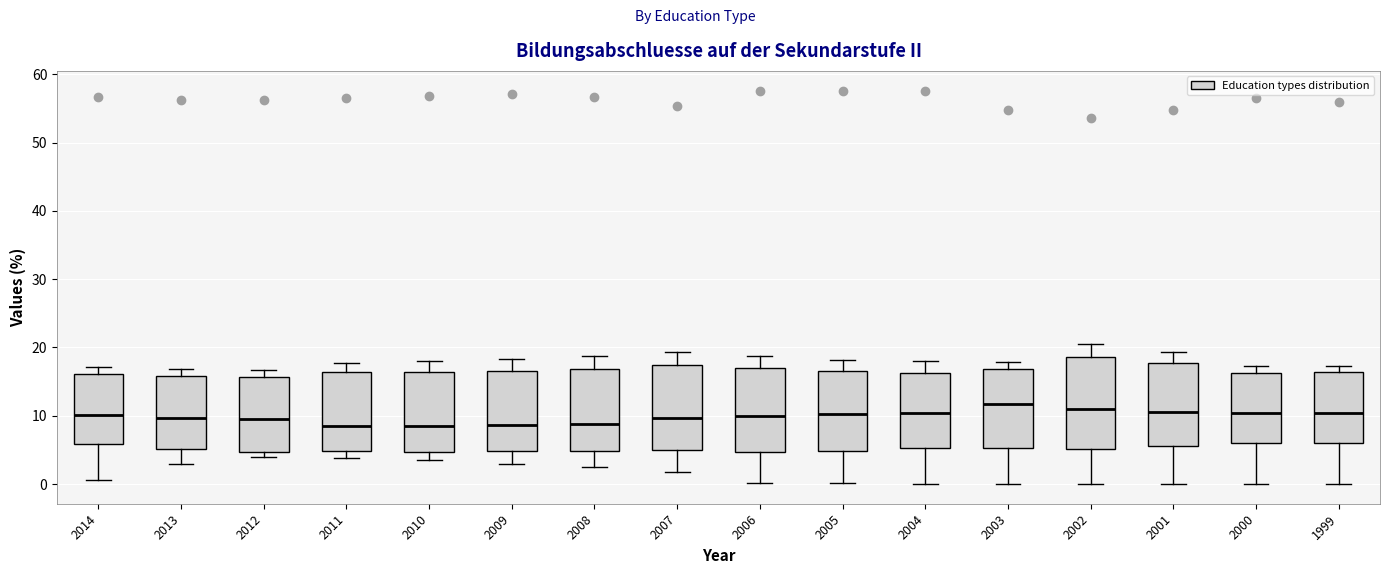

Where does the upper whisker of the box at x = 2005 end on the y-axis? The values are not printed on the chart, so give them approximately, as read against the axis.

18